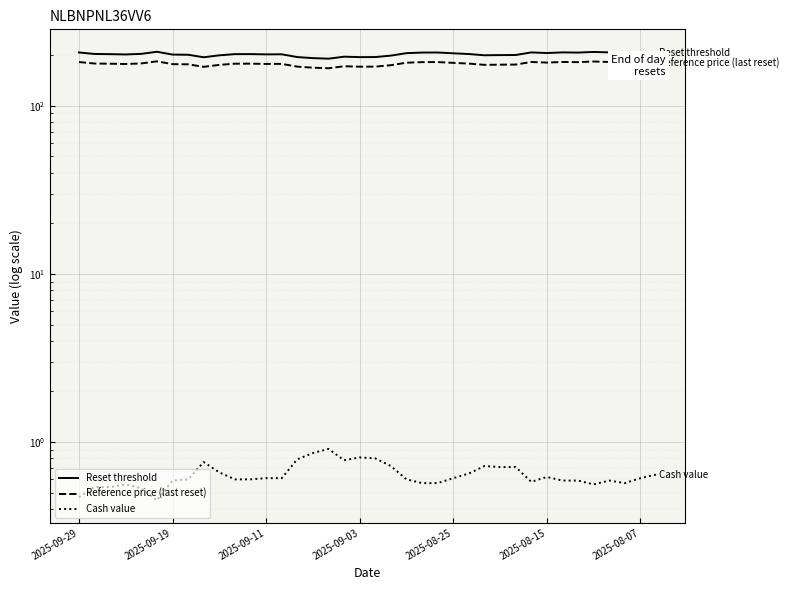

How many distinct data groups are displayed?

3